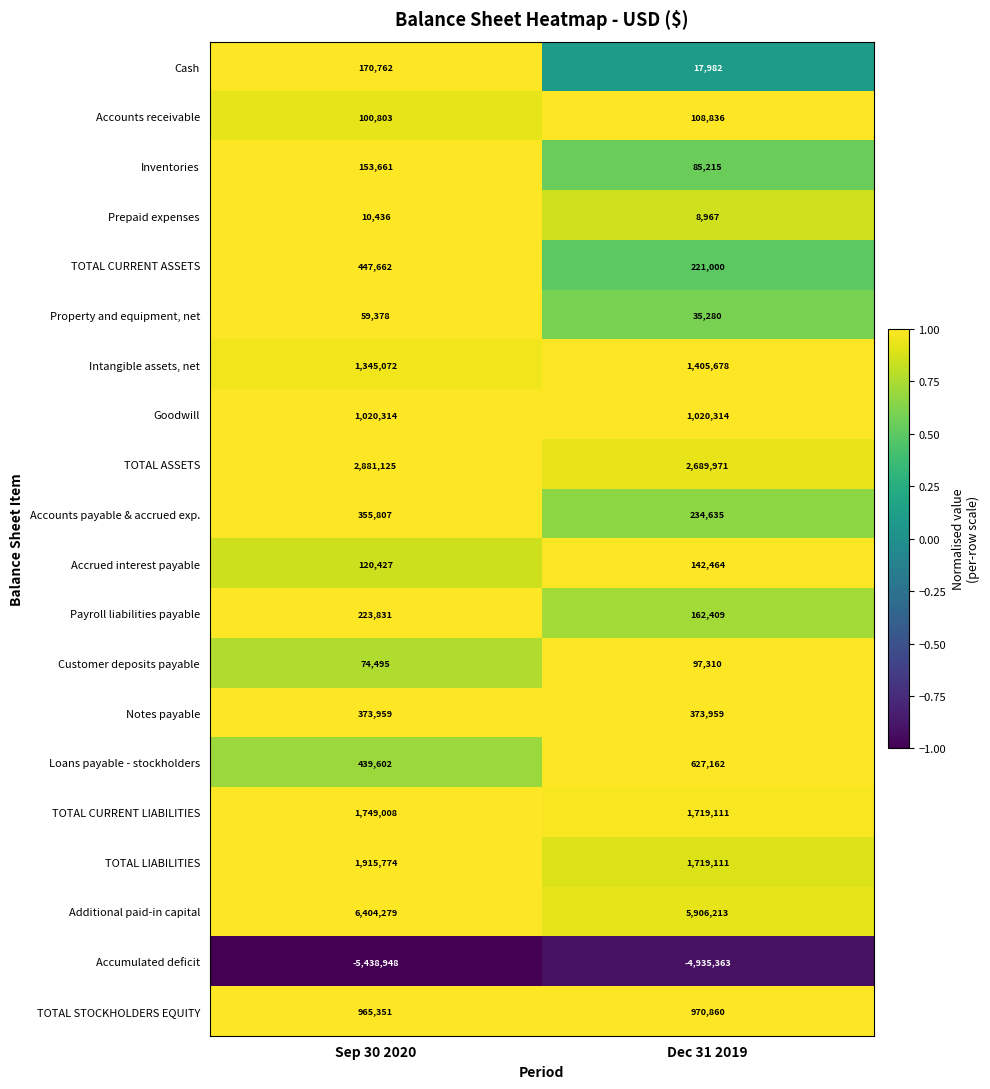

What is the difference between the highest and lowest values at Sep 30 2020?

11843227